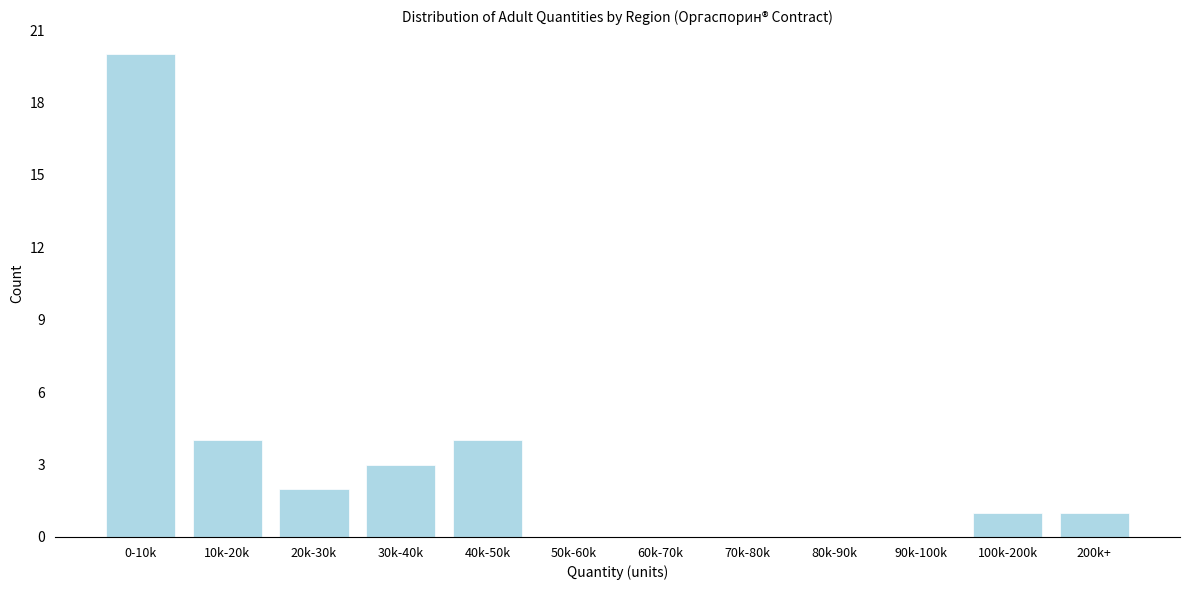

Reading left to right, extract all data points from this chart.

0-10k=20	10k-20k=4	20k-30k=2	30k-40k=3	40k-50k=4	50k-60k=0	60k-70k=0	70k-80k=0	80k-90k=0	90k-100k=0	100k-200k=1	200k+=1